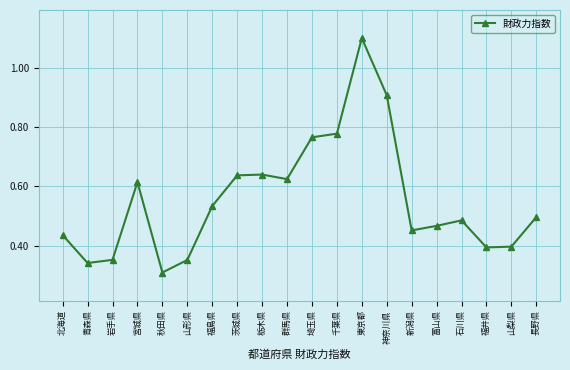

How many values are between 0 and 1?

19